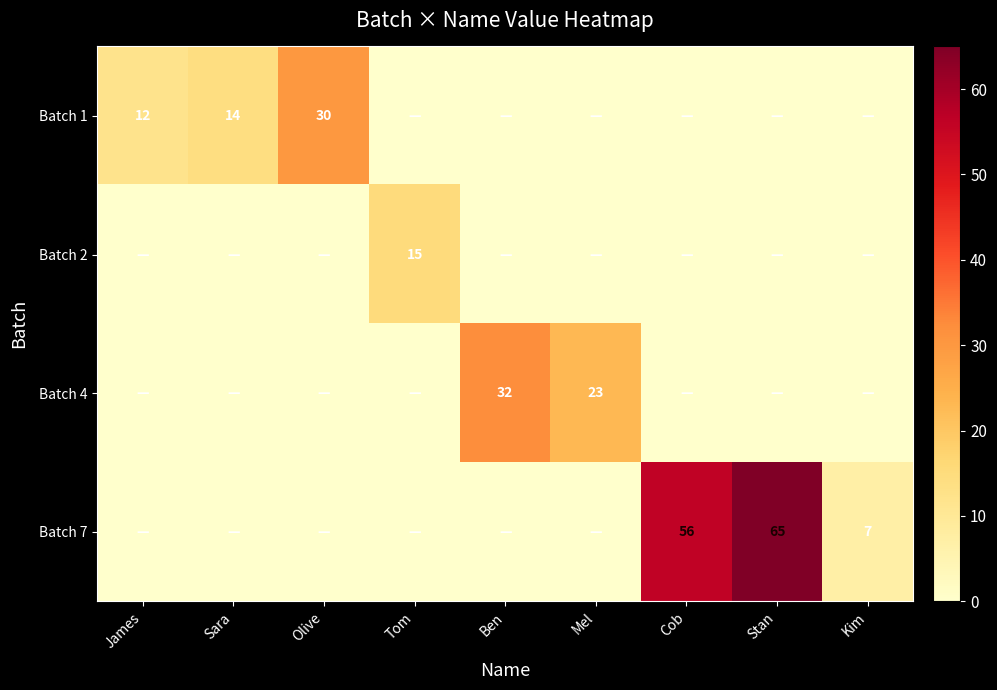

The value of Batch 7 at Kim is 10. True or false?

False